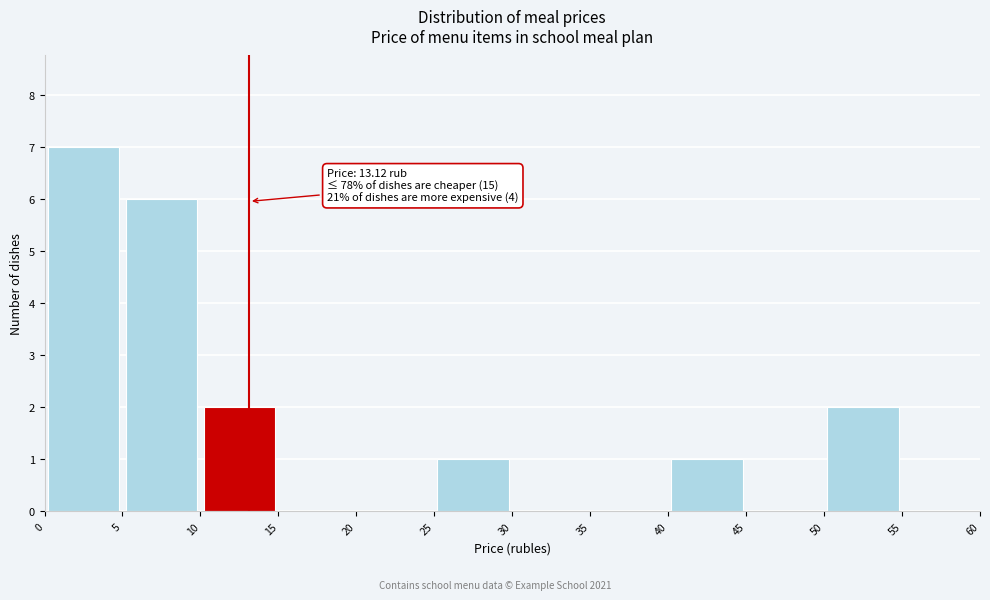

Which range on the x-axis has the tallest bar?

0 to 5